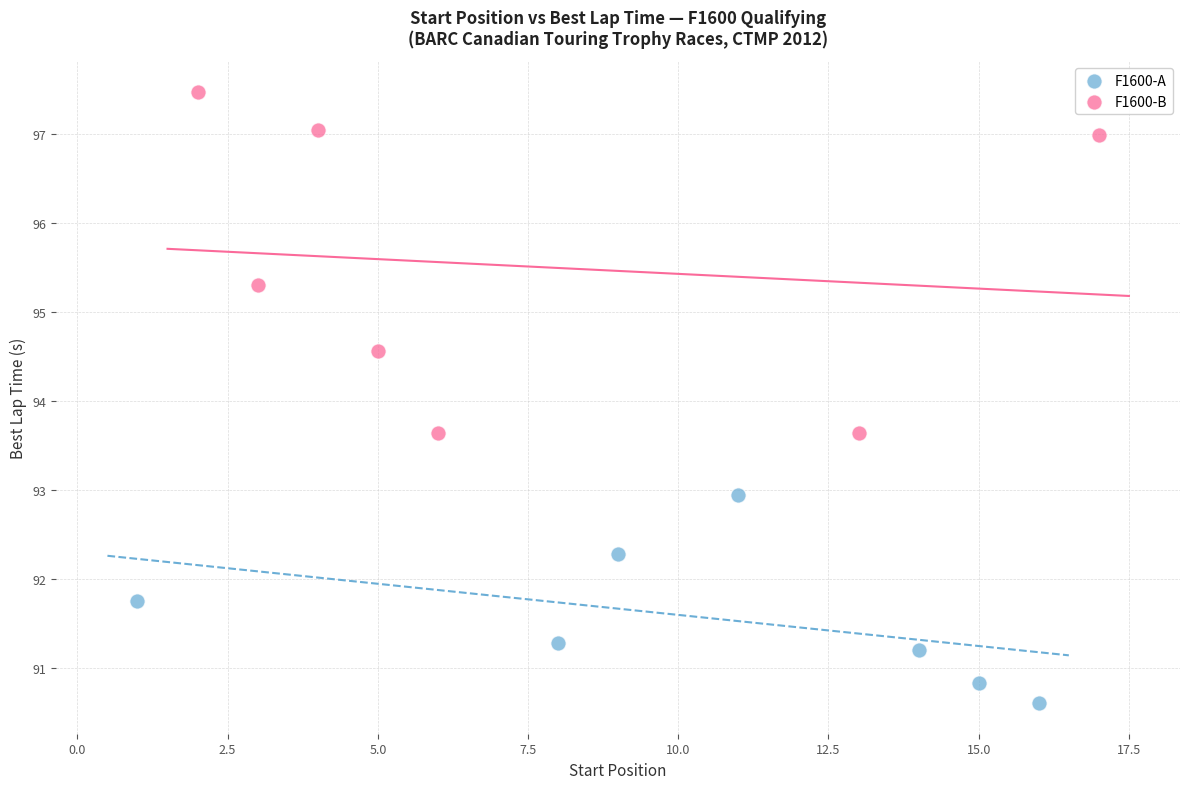

Which series has the largest Y range (max minus min)?

F1600-B